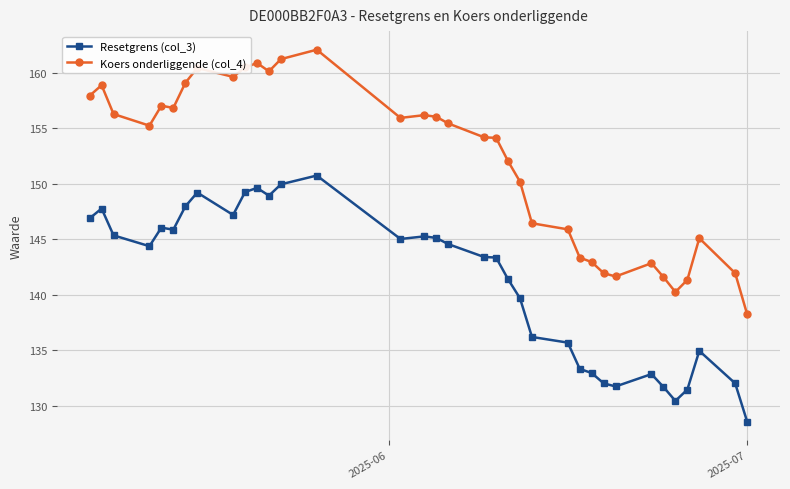

Which series has the widest spread of values?

Koers onderliggende (col_4)